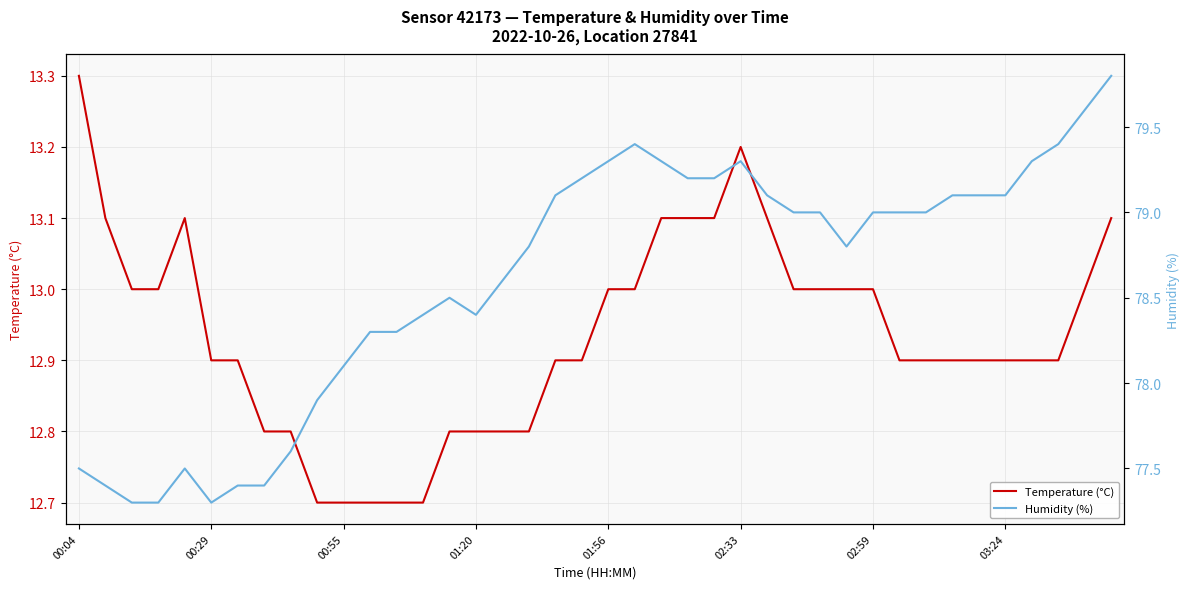

Rank the series at 39 from lowest to highest value.

Temperature (°C), Humidity (%)